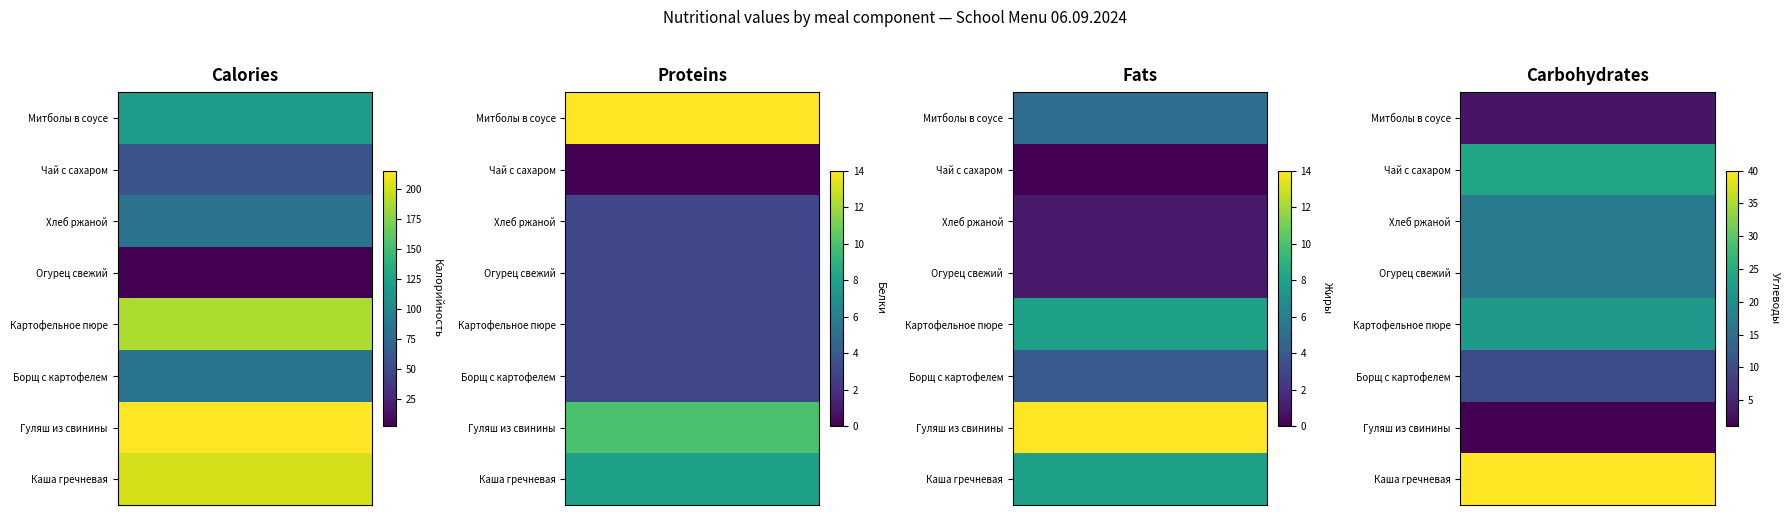

Which category has the highest value in the Борщ с картофелем series?

Митболы в соусе